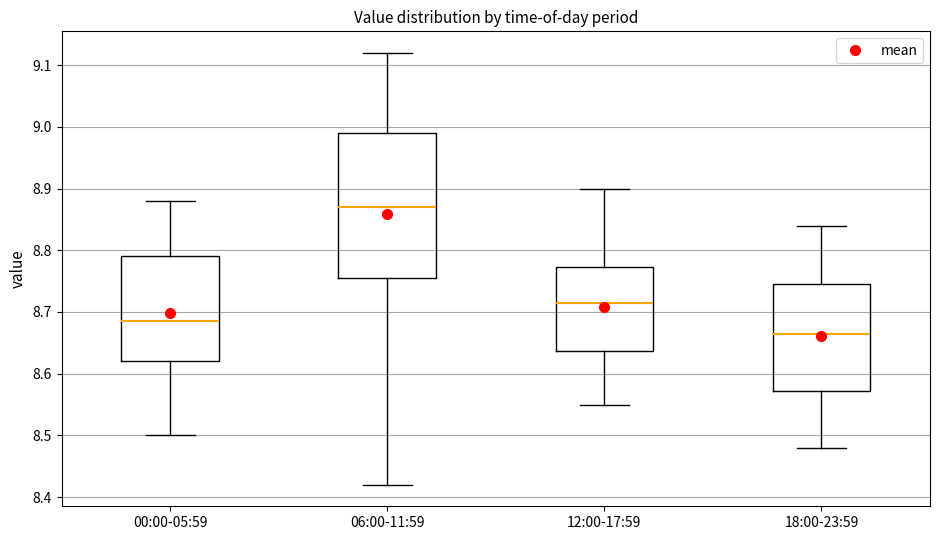

Reading left to right, read every box against the y-axis: the position of its median line, the range the box covers, and the ends of its whiskers. The values are not printed on the chart, so give them approximately, as read against the axis.

00:00-05:59: median 8.69, box 8.62 to 8.79, whiskers 8.50 to 8.88
06:00-11:59: median 8.87, box 8.76 to 8.99, whiskers 8.42 to 9.12
12:00-17:59: median 8.72, box 8.64 to 8.77, whiskers 8.55 to 8.90
18:00-23:59: median 8.67, box 8.57 to 8.75, whiskers 8.48 to 8.84